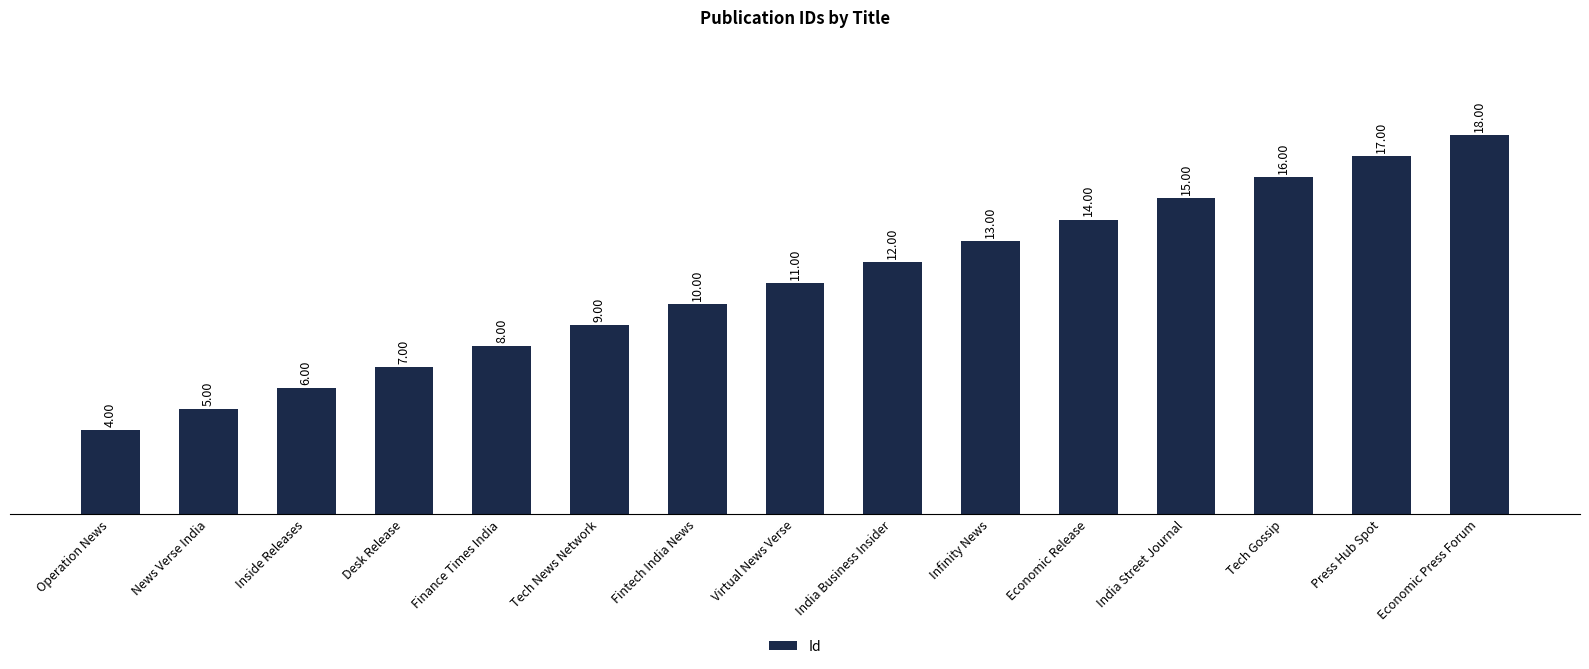

Are the bars grouped side by side (vs. stacked)?

No